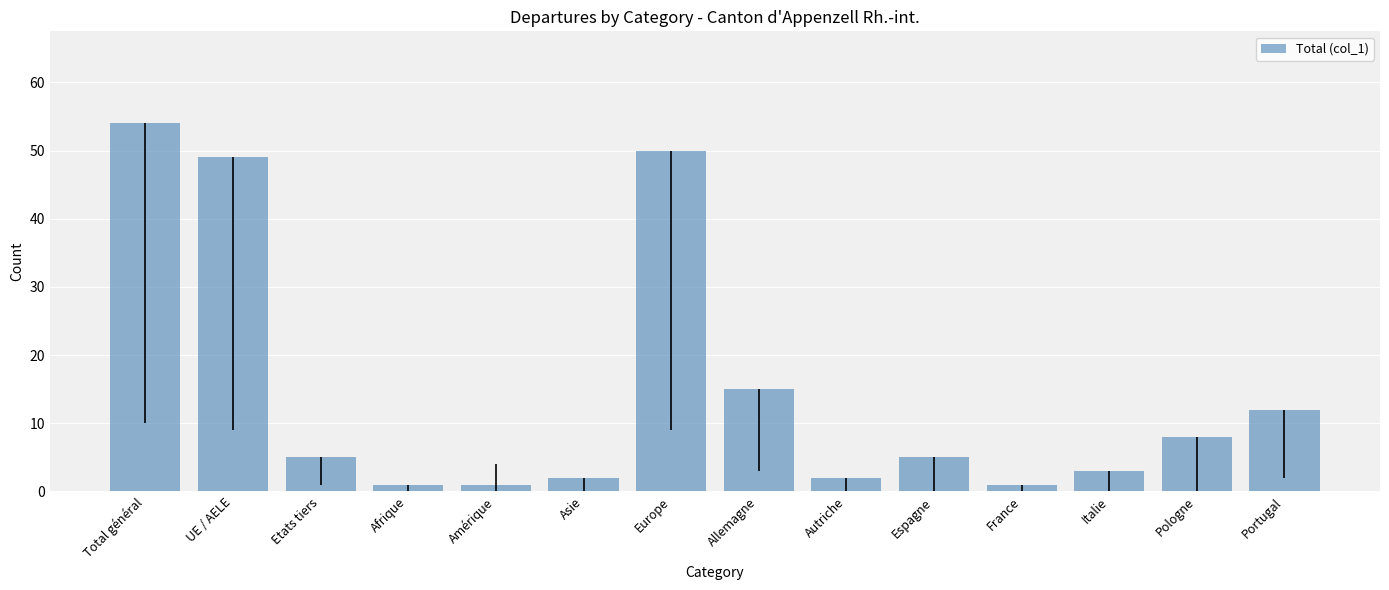

Approximately how many times larger is the value at Pologne compared to Afrique?

8.0